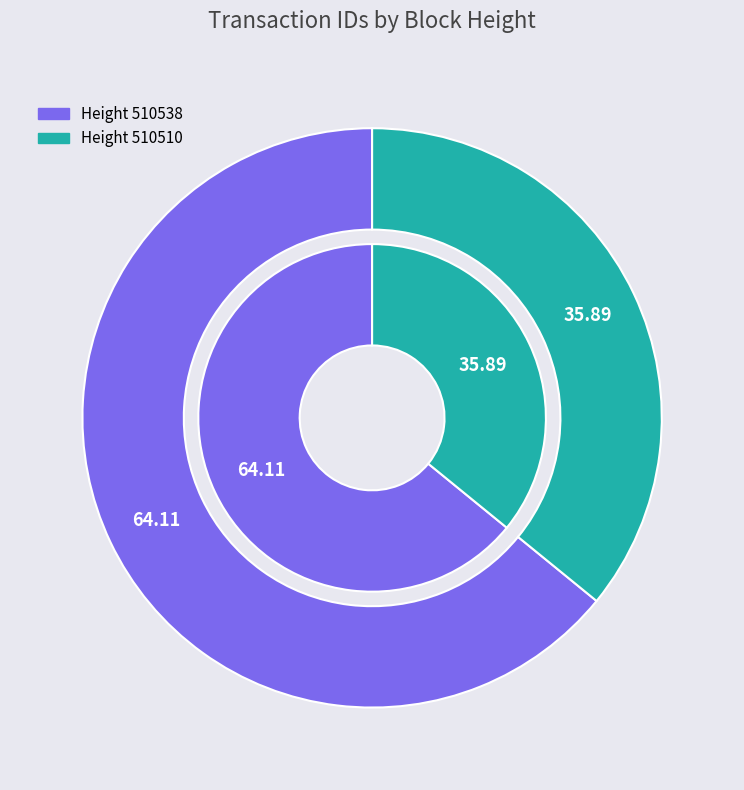

Does 510538 represent more than half of the total?

Yes